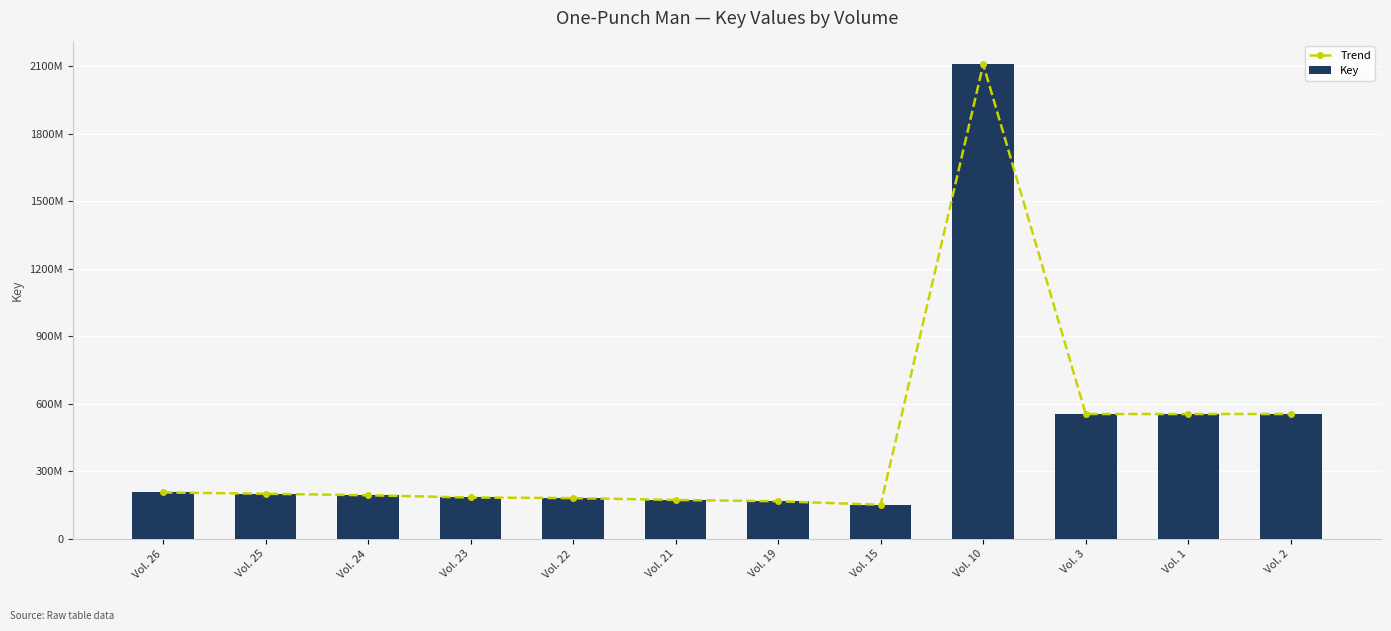

What are all the series names shown in the legend?

Trend, Key